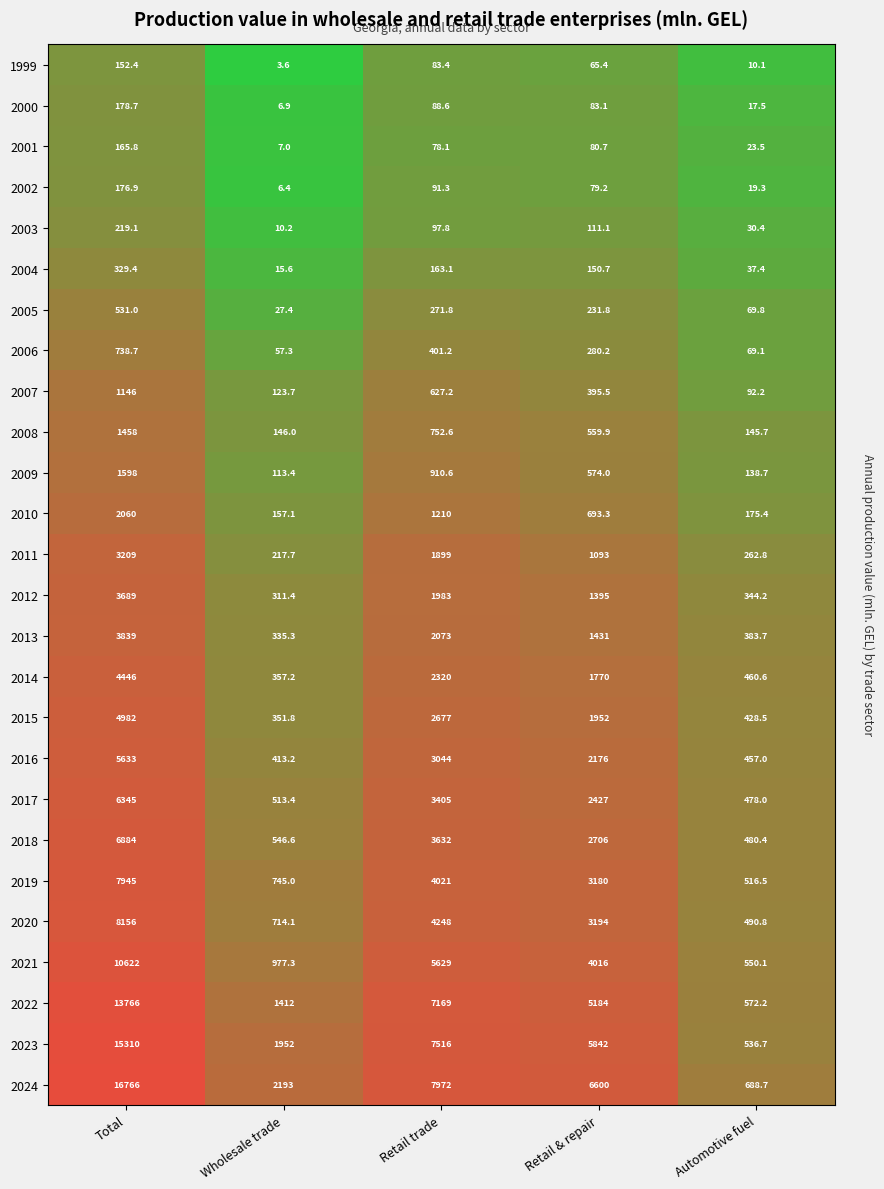

List the labels in order of 2020 value, smallest first.

Automotive fuel, Wholesale trade, Retail & repair, Retail trade, Total